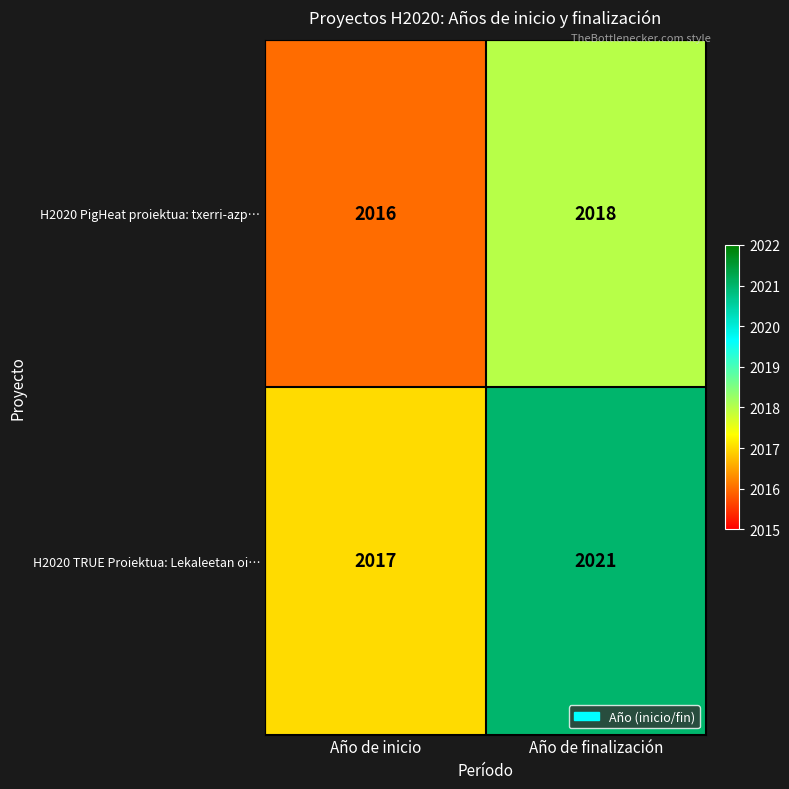

What is the difference between the highest and lowest values at Año de inicio?

1